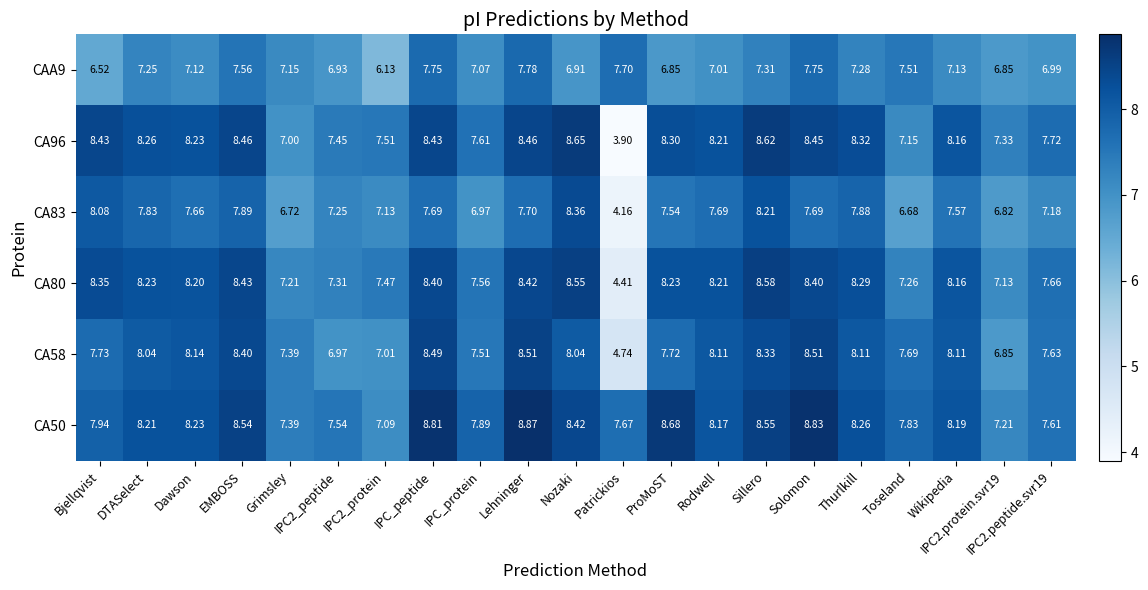

Where does the CA96 series first go above 8?

Bjellqvist